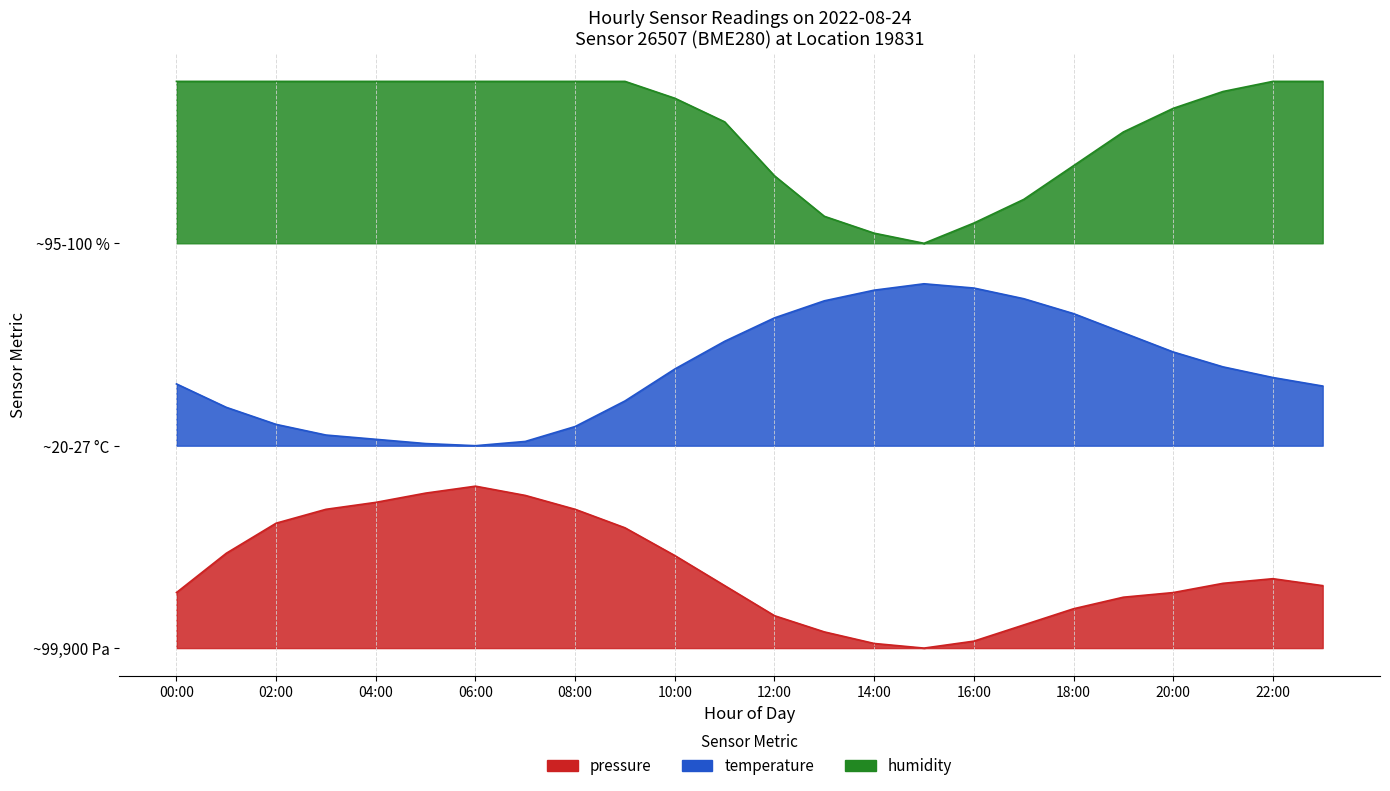

At which label does humidity first exceed 3?

00:00